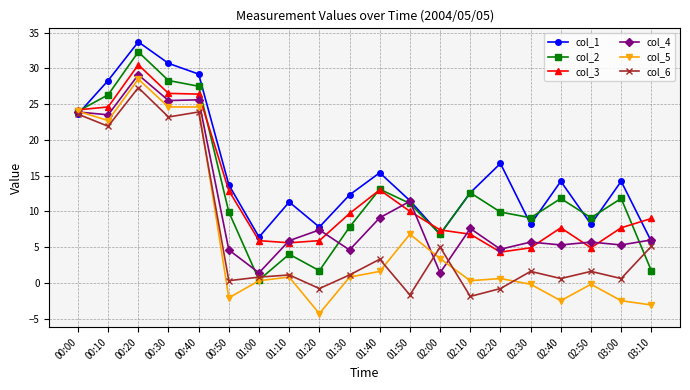

True or false: col_4 has a value of 4.7 at 02:20.

True